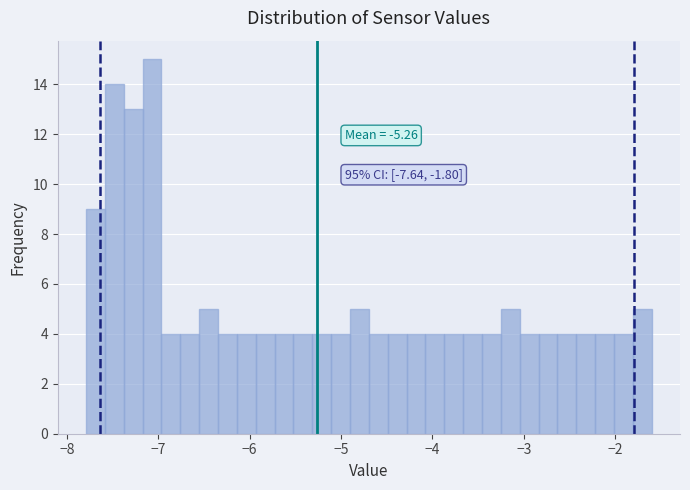

Around what value on the x-axis is the tallest bar? Give the approximate position of its centre, as read against the axis.

-7.1